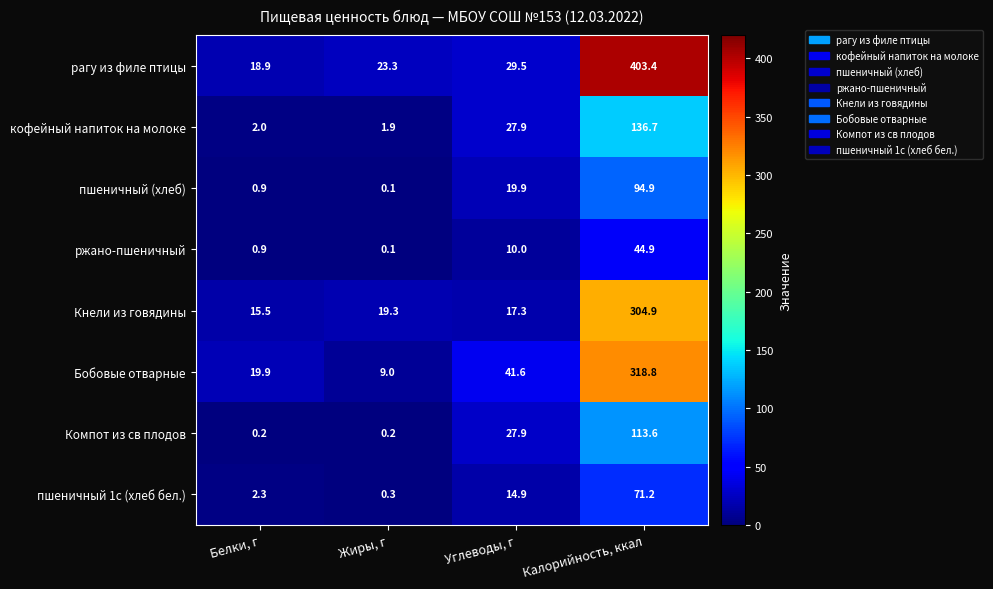

The Бобовые отварные series shows 13.9 at Жиры, г. True or false?

False